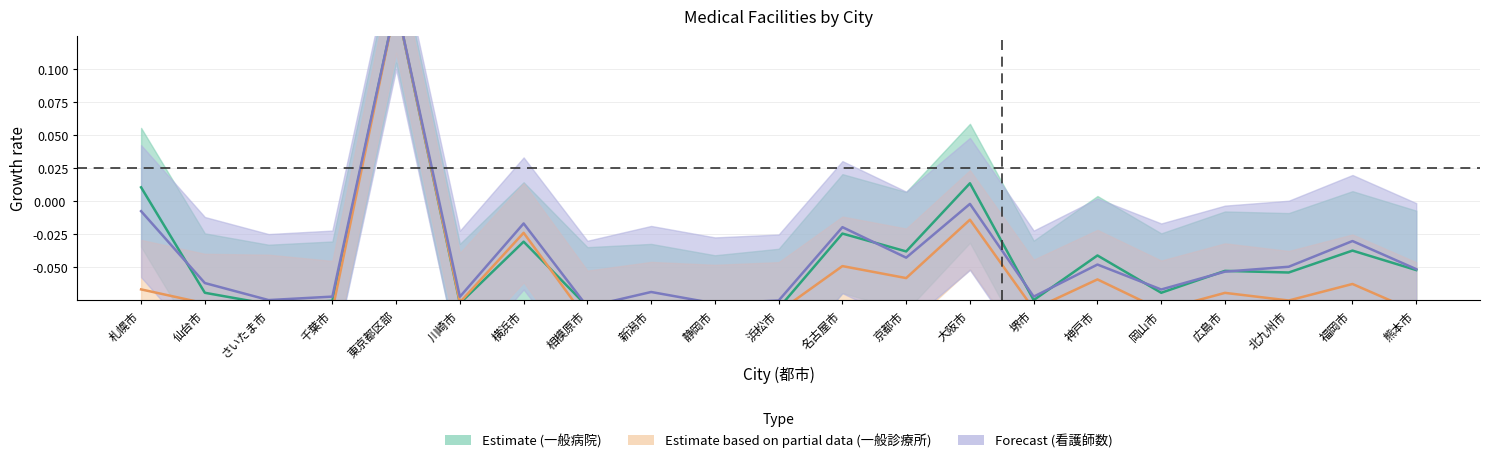

What is the sum of all 一般病院 values?

4.7